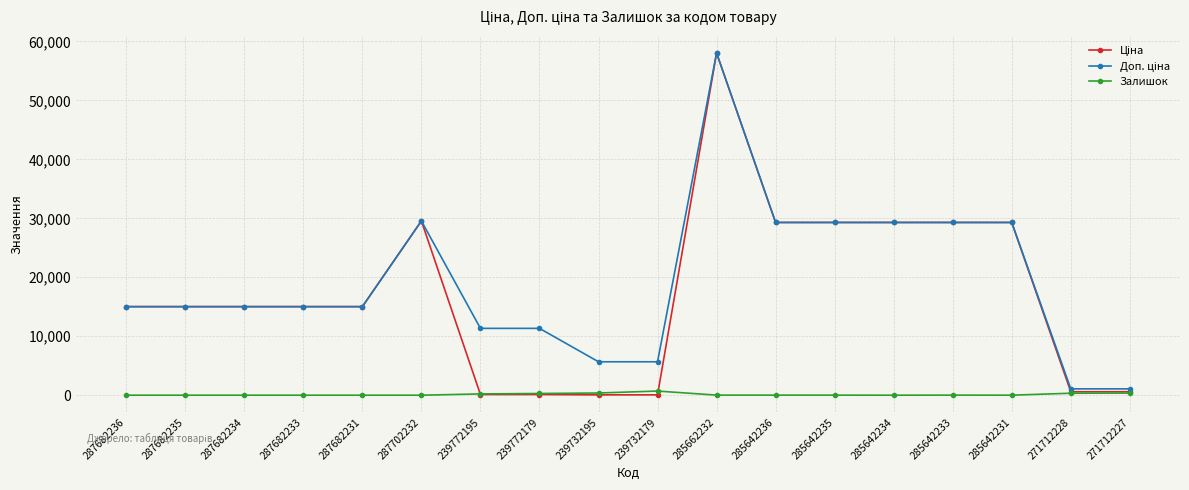

How many lines are shown in the chart?

3